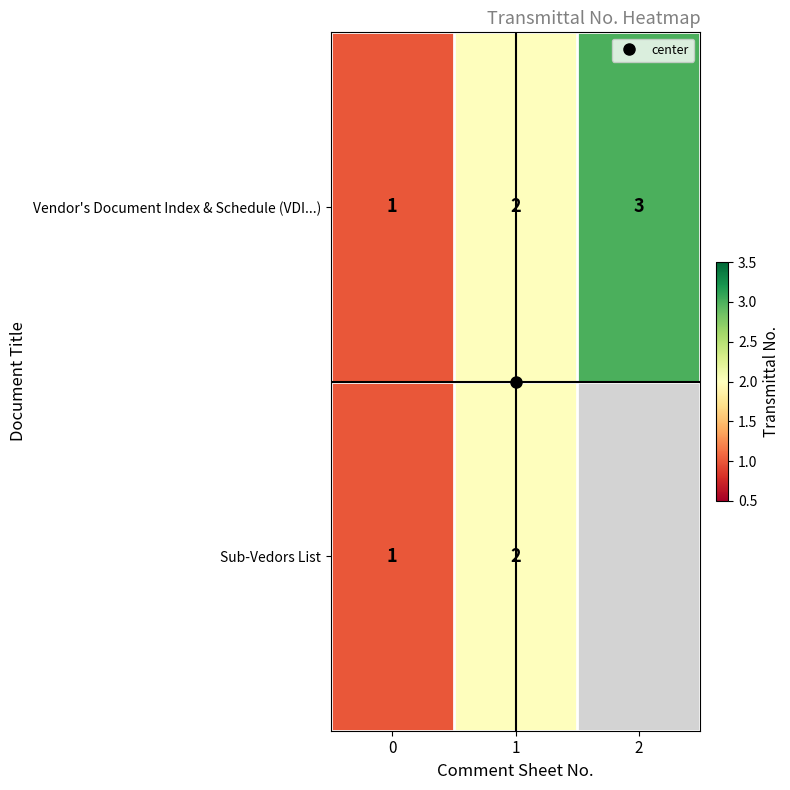

Is the value of Vendor's Document Index & Schedule (VDI...) at 2 greater than the value of Sub-Vedors List at 1?

Yes